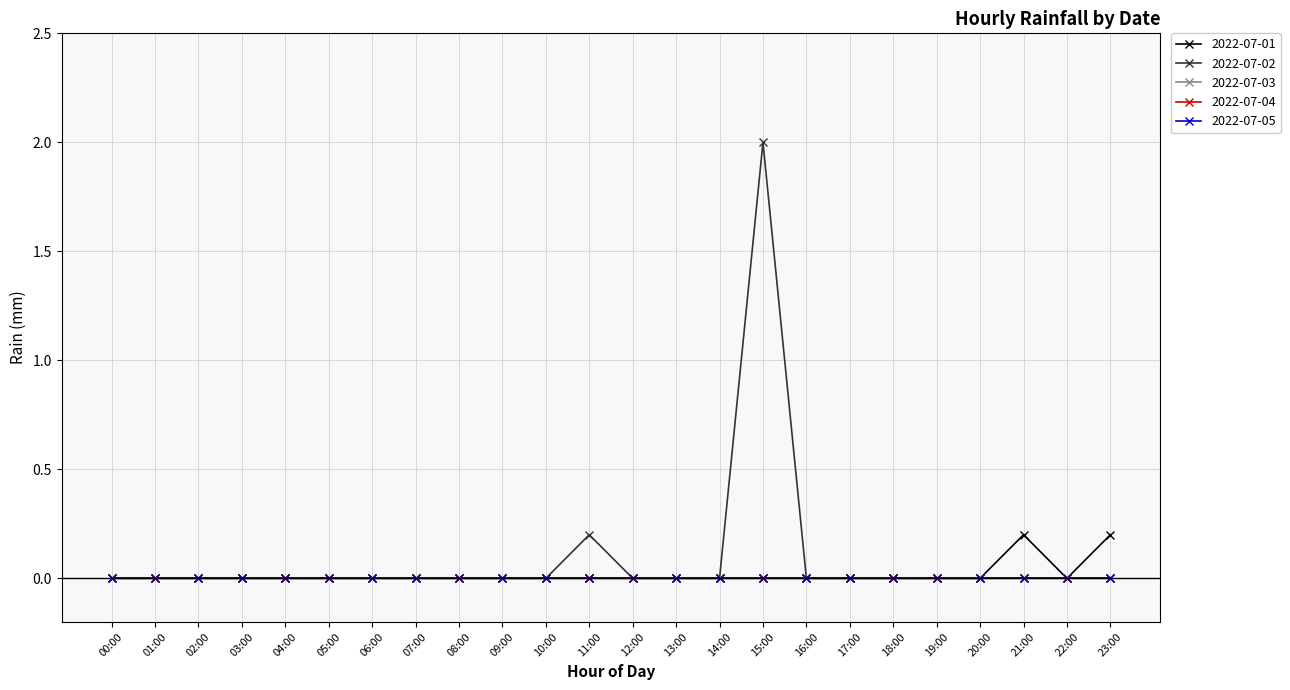

True or false: 2022-07-05 and 2022-07-04 cross at least once.

False